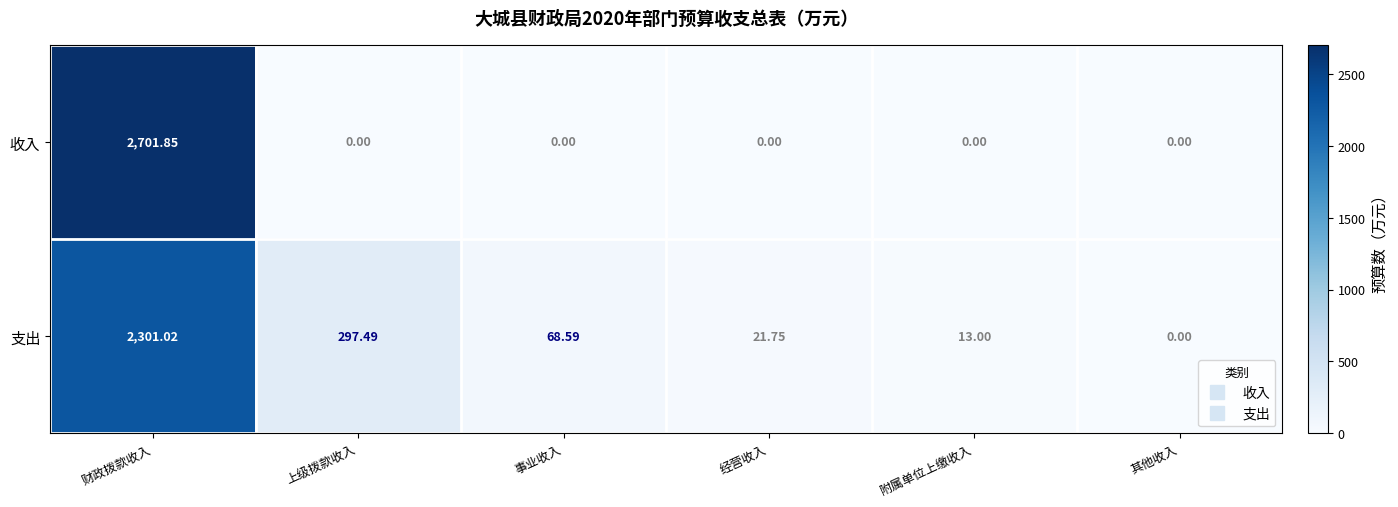

Which series has the largest range (max minus min)?

收入